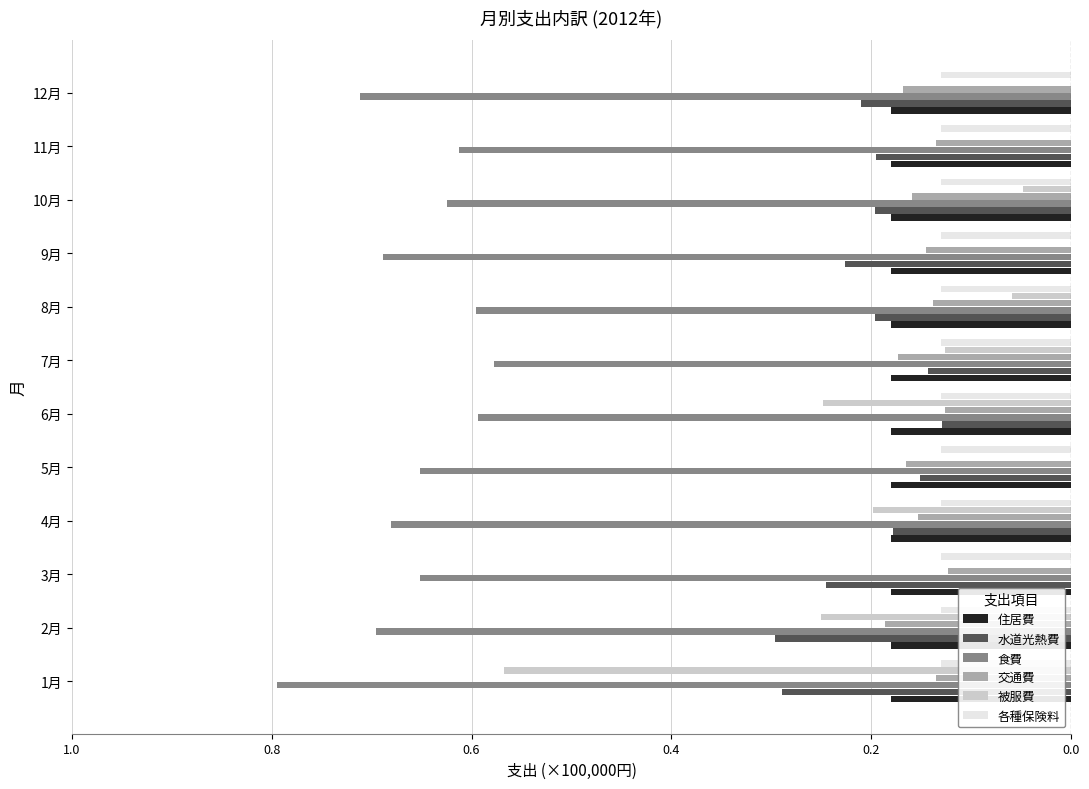

What are all the series names shown in the legend?

住居費, 水道光熱費, 食費, 交通費, 被服費, 各種保険料